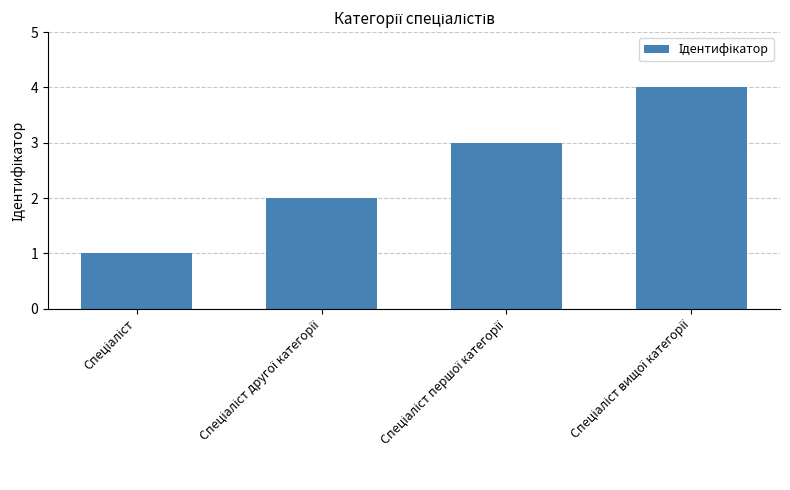

What is the value of the 4th bar from the left?

4